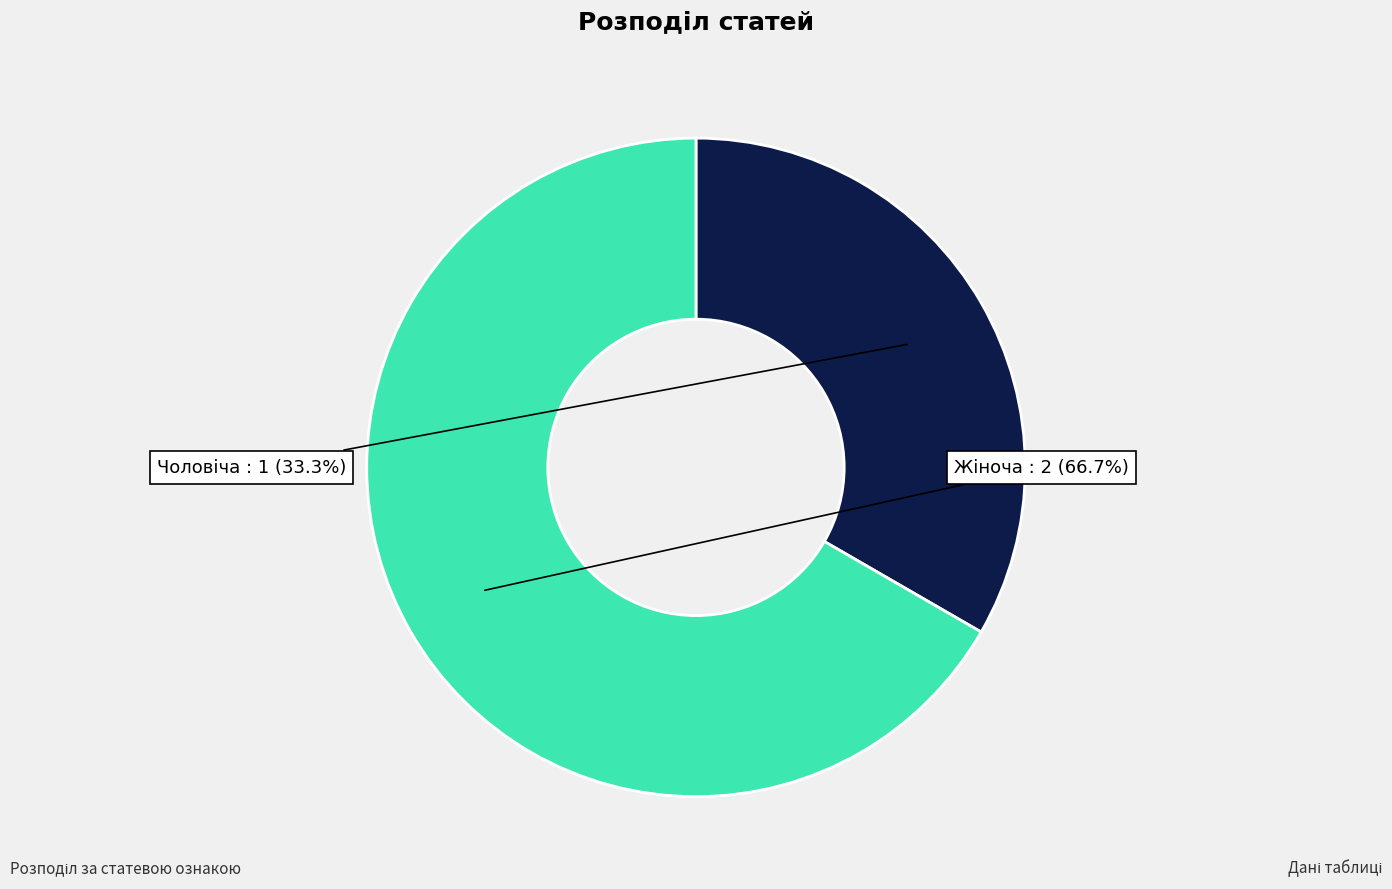

To the nearest percent, what is the combined percentage of Жіноча and Чоловіча?

100%